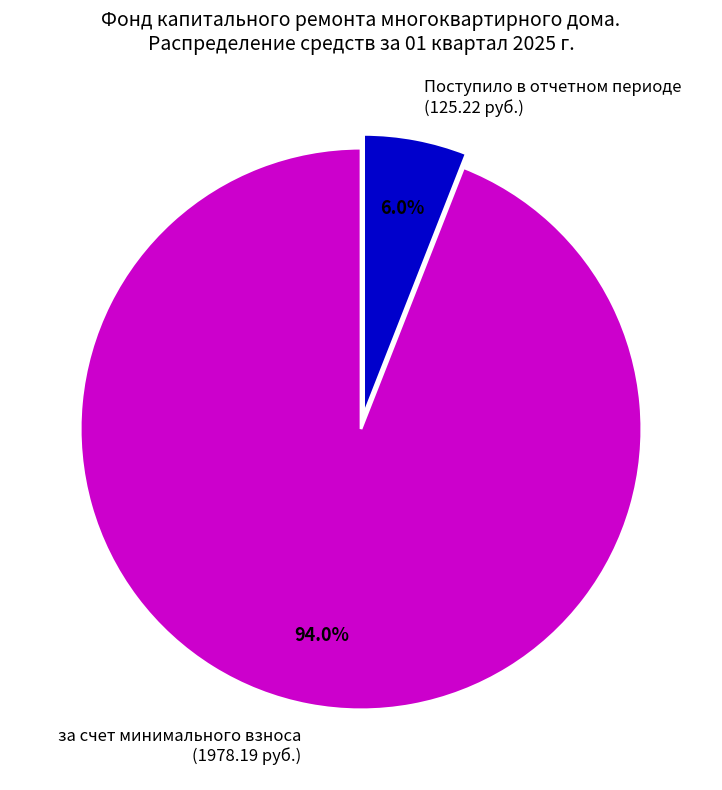

Which slice is the largest?

за счет минимального взноса (1978.19 руб.)